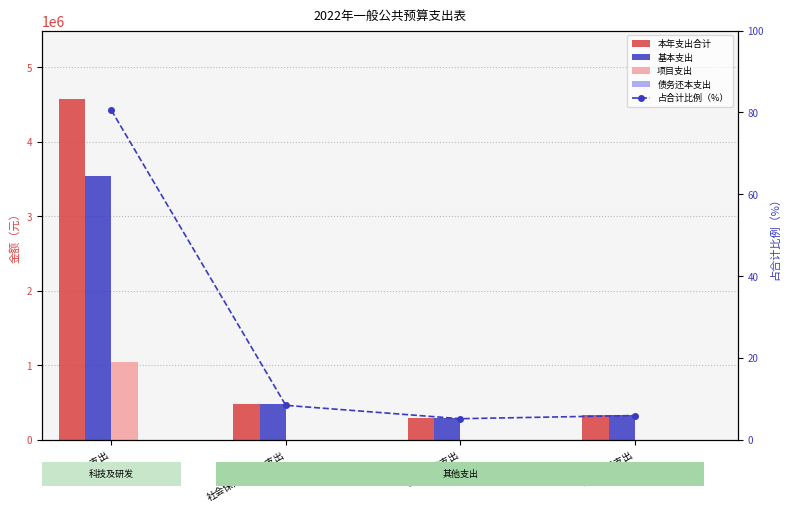

How many categories are shown in the chart?

4